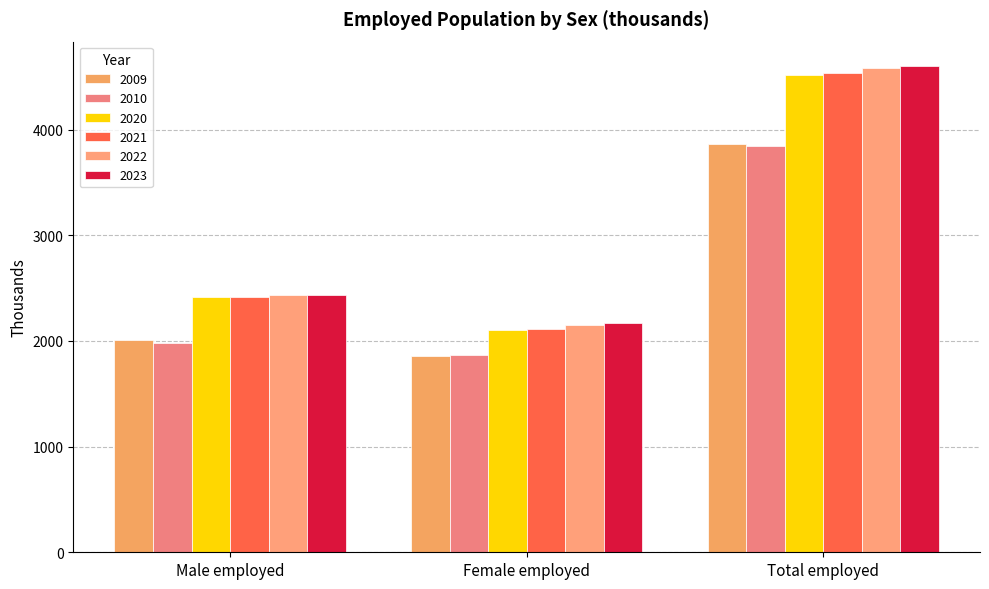

Are the bars grouped side by side (vs. stacked)?

Yes